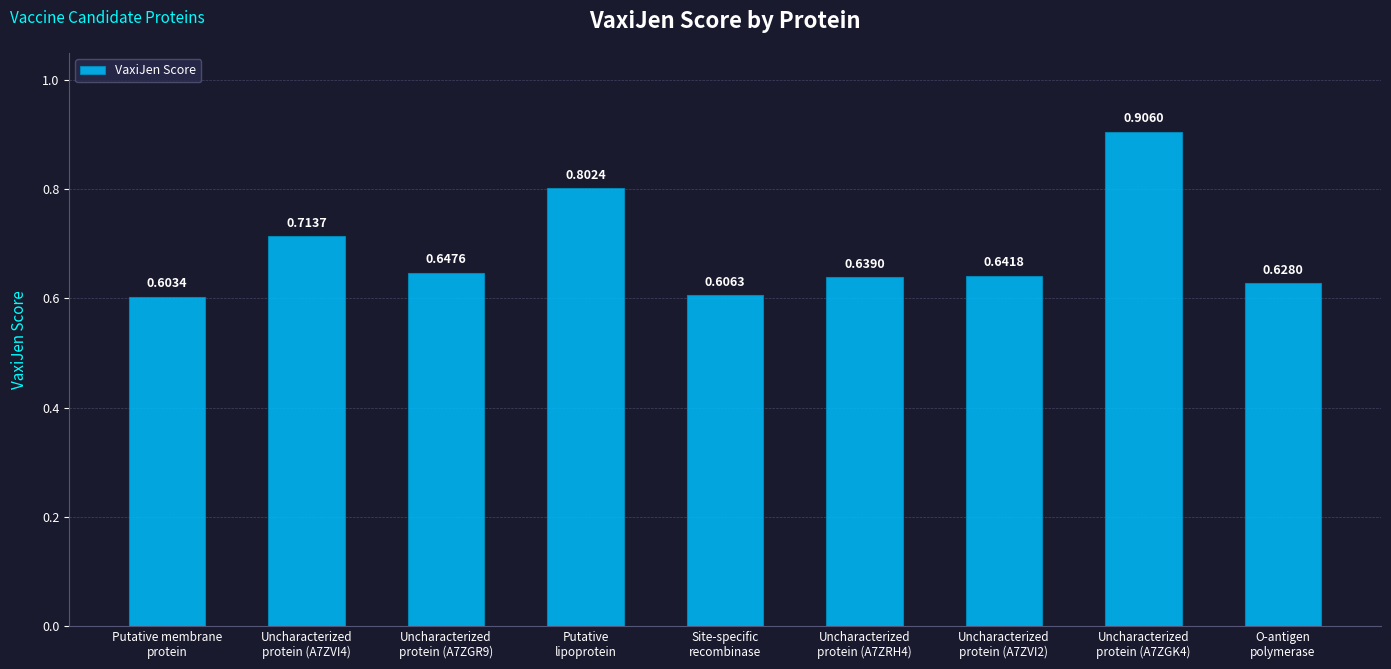

Between Uncharacterized
protein (A7ZVI4) and Putative
lipoprotein, which is larger?

Putative
lipoprotein